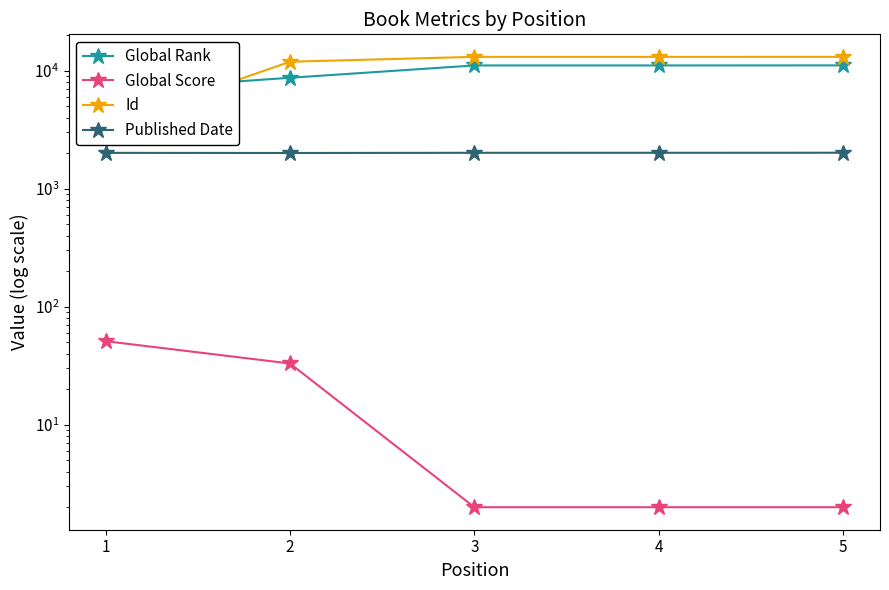

At which category is the sum across all series the highest?

5